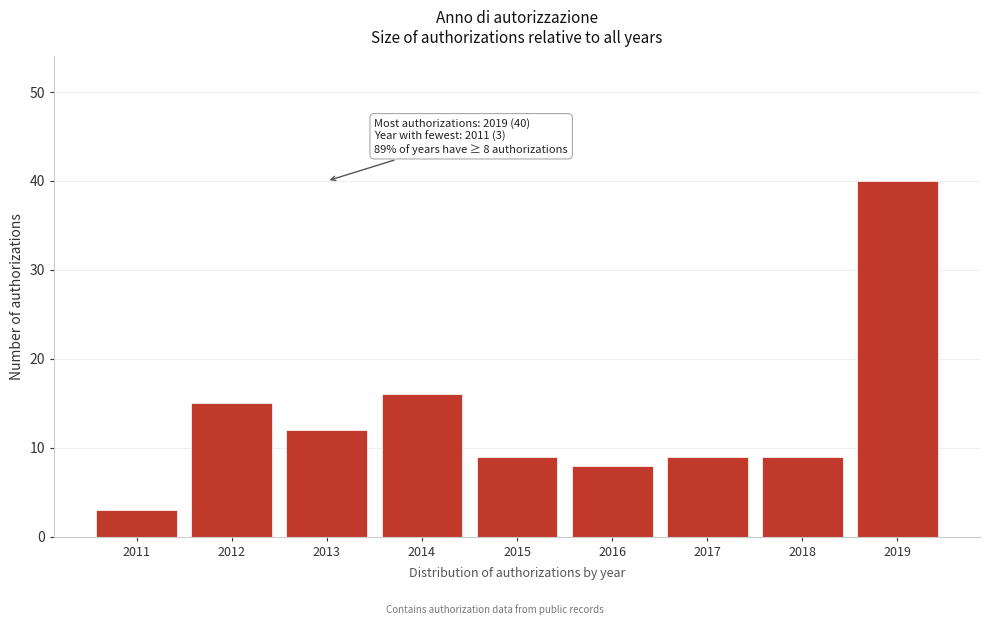

Reading right to left, transcribe all the data shown in this chart.

2019=40	2018=9	2017=9	2016=8	2015=9	2014=16	2013=12	2012=15	2011=3